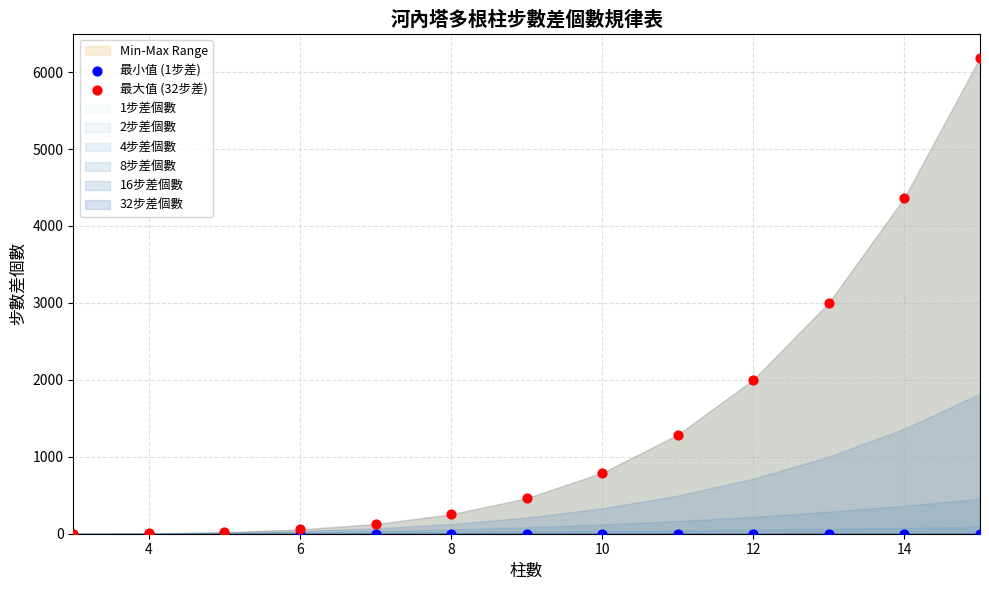

Across all series, what Y value is closest to 3094?

3003